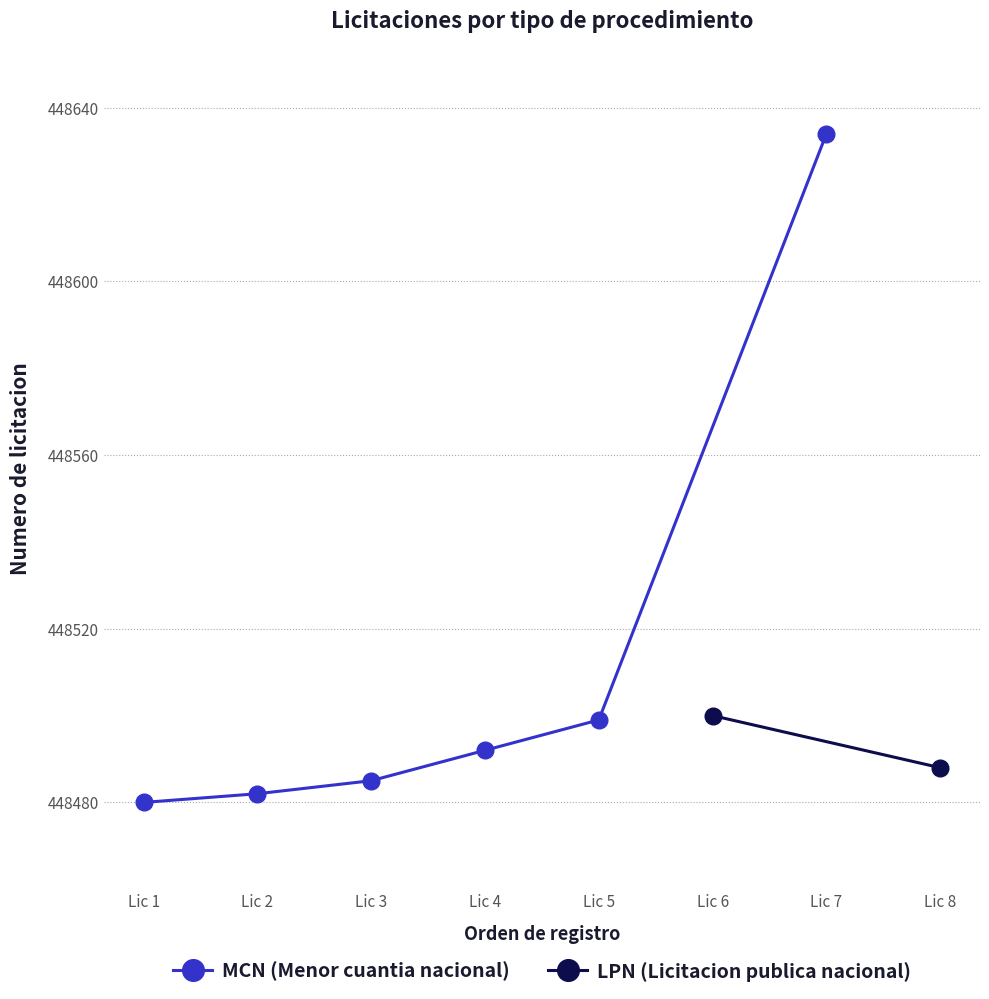

What is the minimum value for MCN (Menor cuantia nacional)?

448480